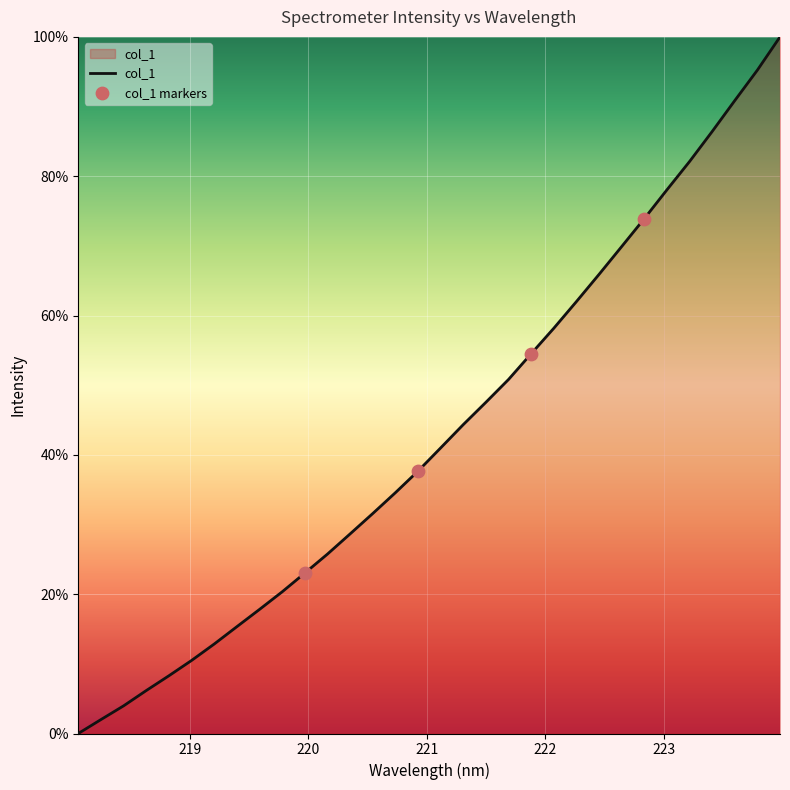

What is the difference between the maximum and minimum values?

100.0